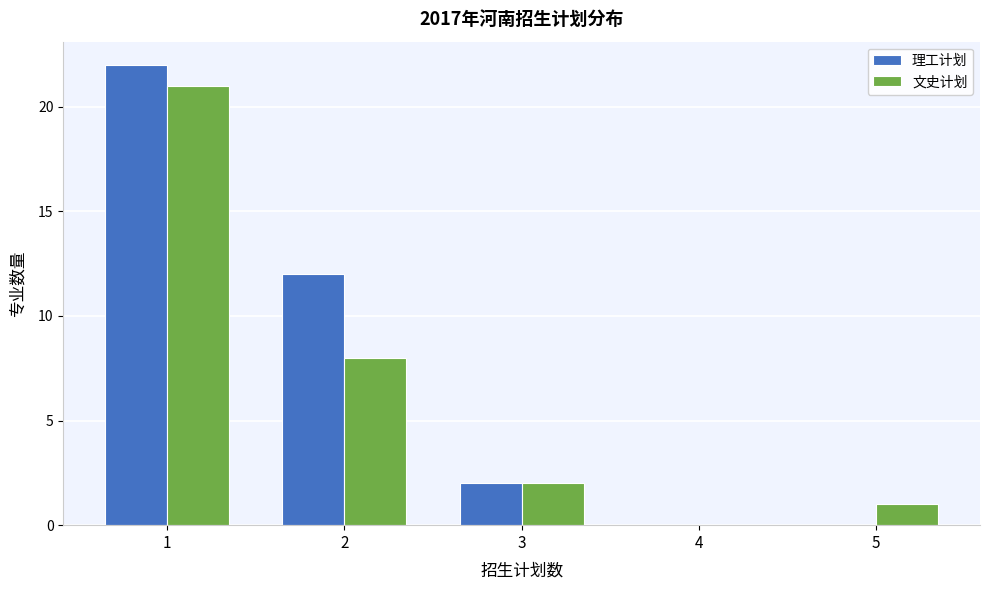

What is the height of the 文史计划 bar covering 1.5 to 2.5 on the x-axis? The values are not printed on the chart, so give them approximately, as read against the axis.

8